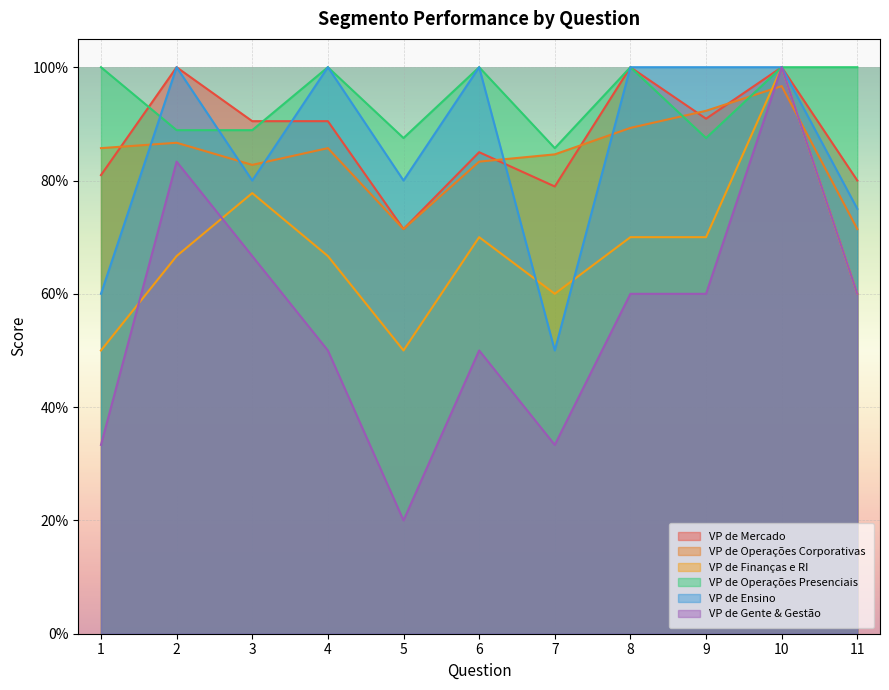

What value does the VP de Gente & Gestão series have at 1?

0.3